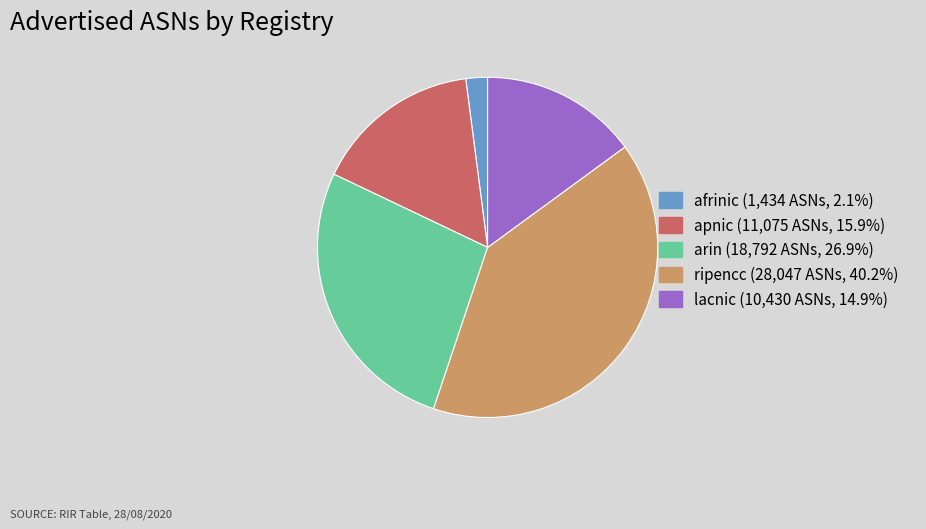

Rank the categories by value from highest to lowest.

ripencc, arin, apnic, lacnic, afrinic